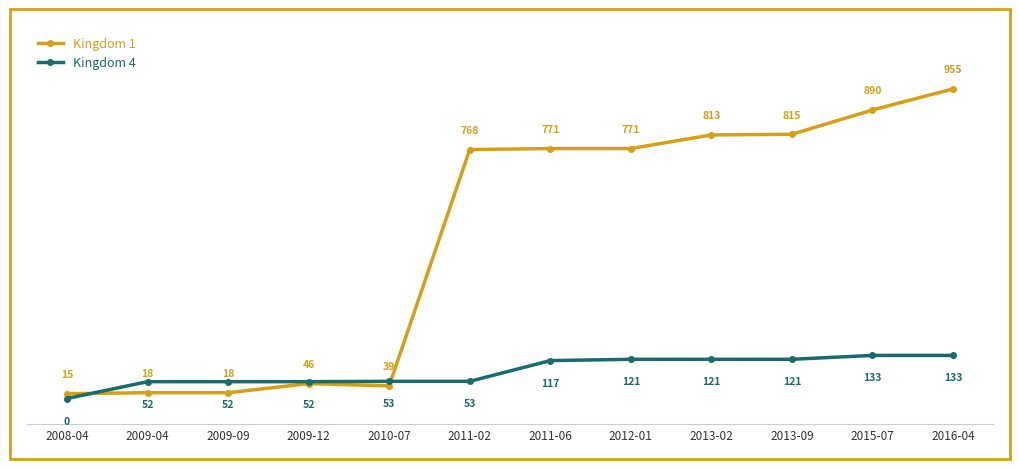

Which series has the largest total across all categories?

Kingdom 1